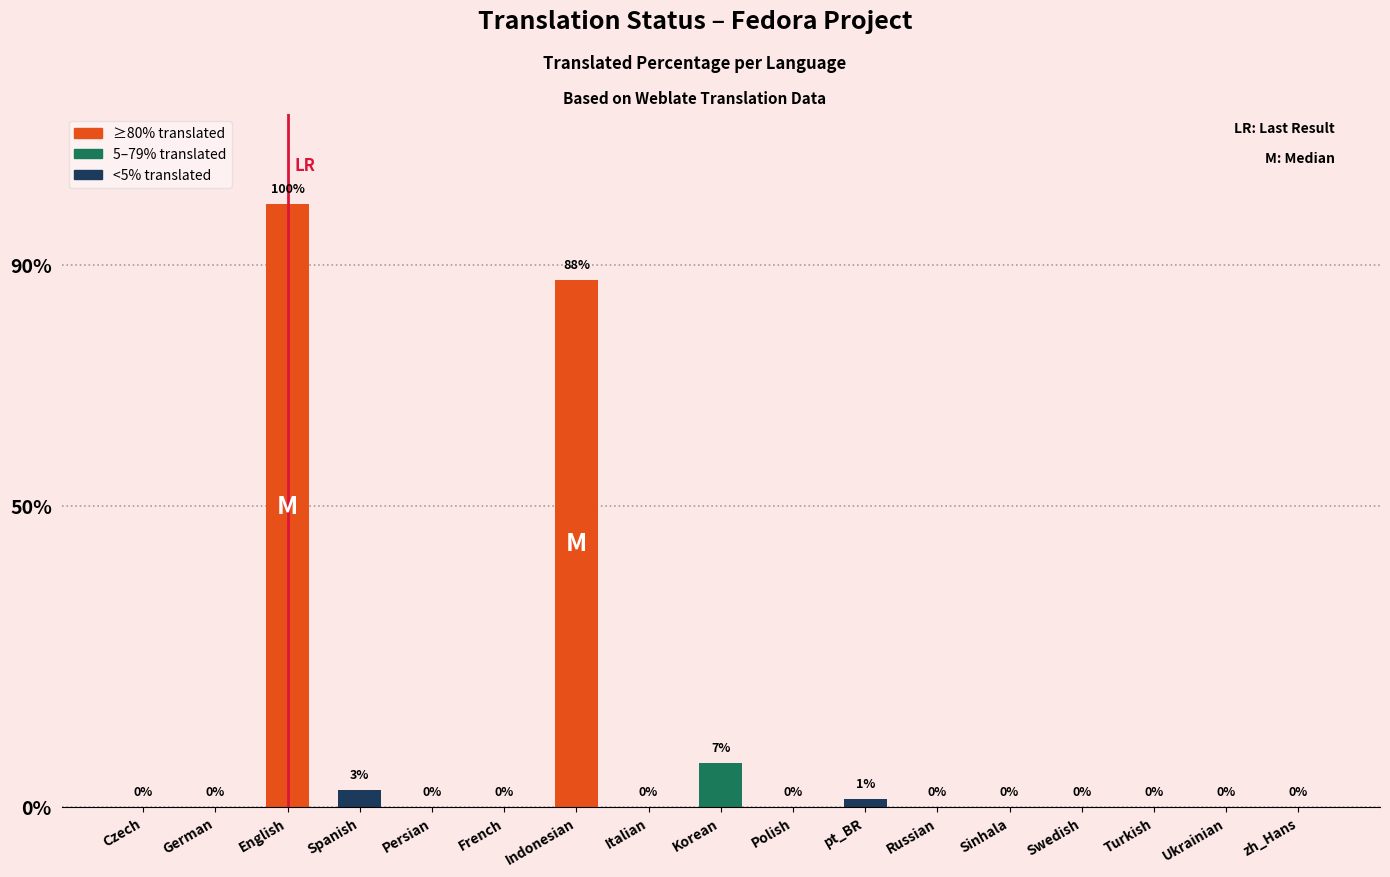

The value at Sinhala is -42.0. True or false?

False